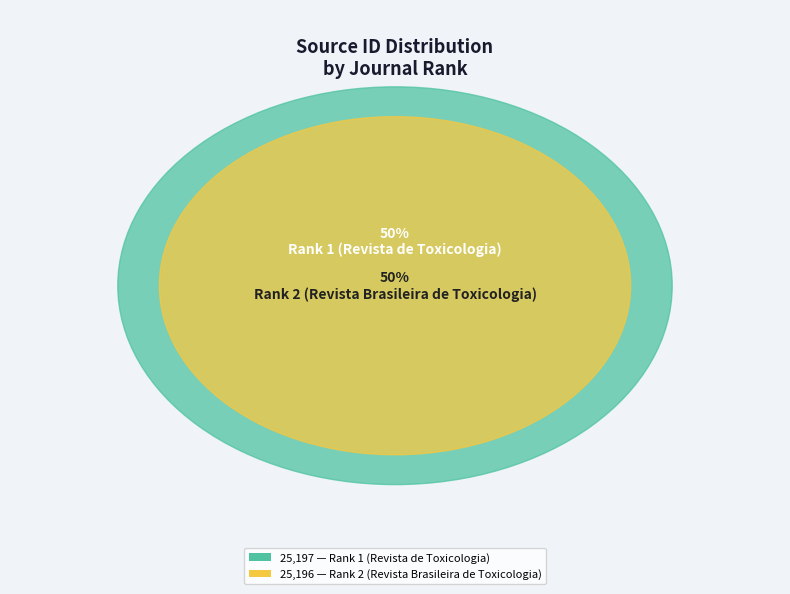

To the nearest percent, what is the average slice percentage?

50%